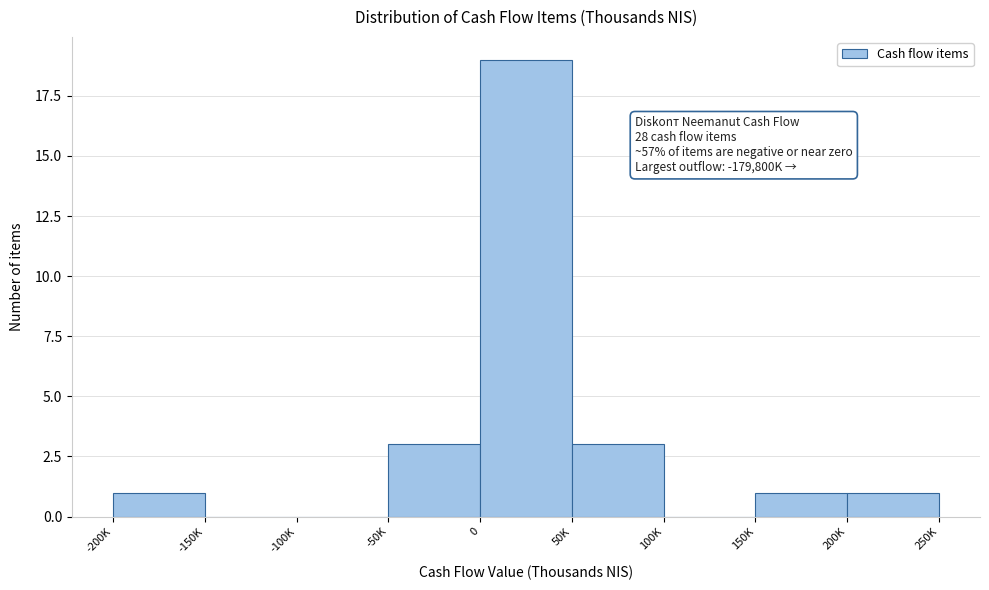

Reading left to right, list all the values displayed in this chart.

-200K=1	-150K=0	-100K=0	-50K=3	0=19	50K=3	100K=0	150K=1	200K=1